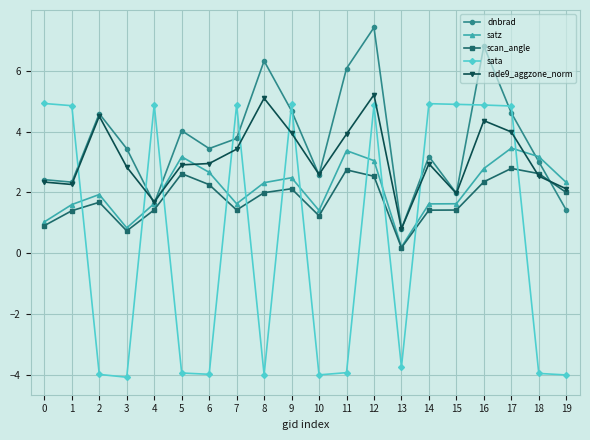

How many lines are shown in the chart?

5